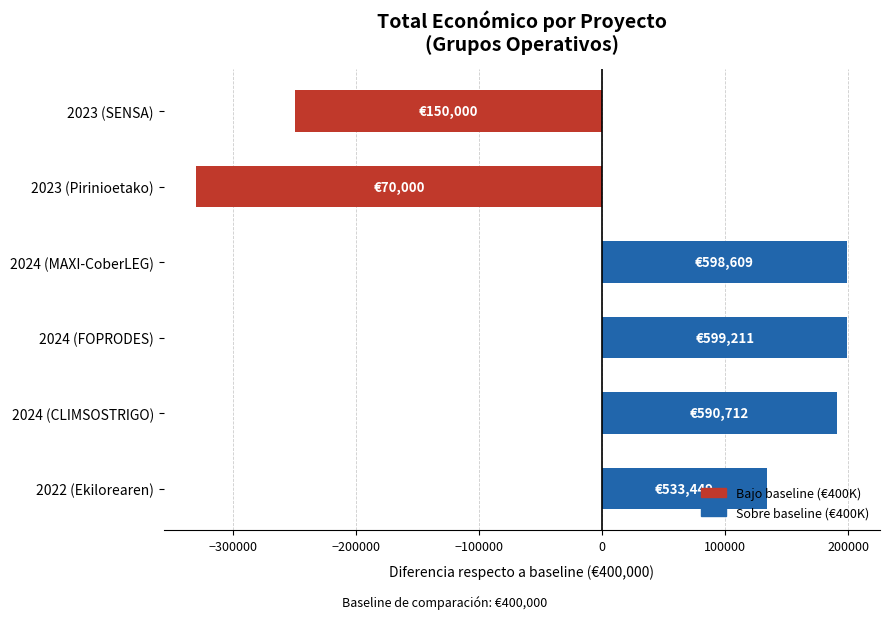

Where is the data nearest to the value -65394?

2023 (SENSA)